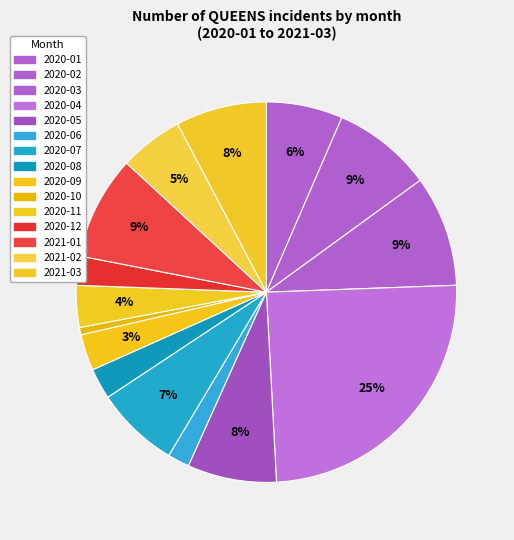

The 2020-10 slice represents 1% of the pie. True or false?

True